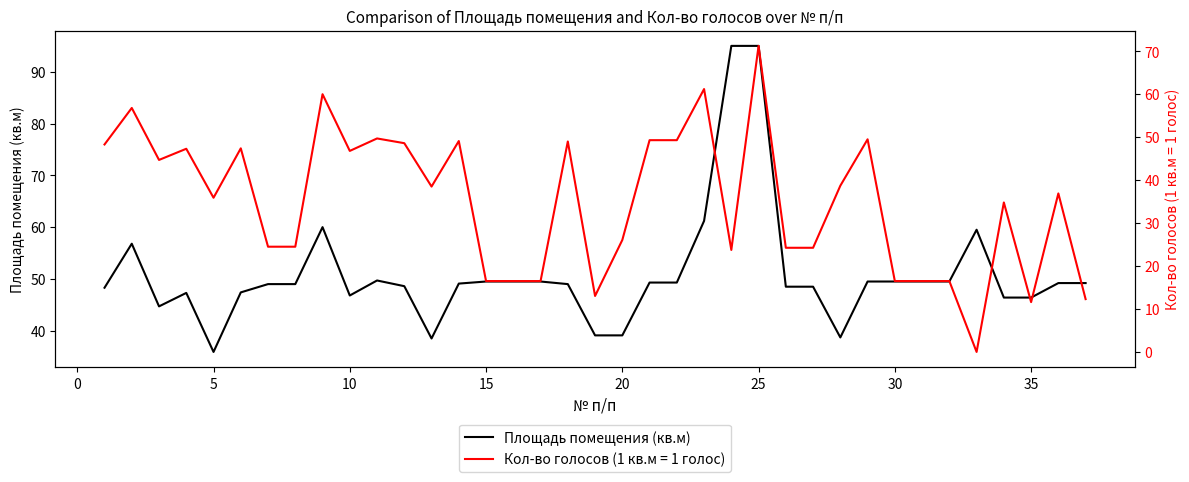

What is the greatest value displayed?

95.0